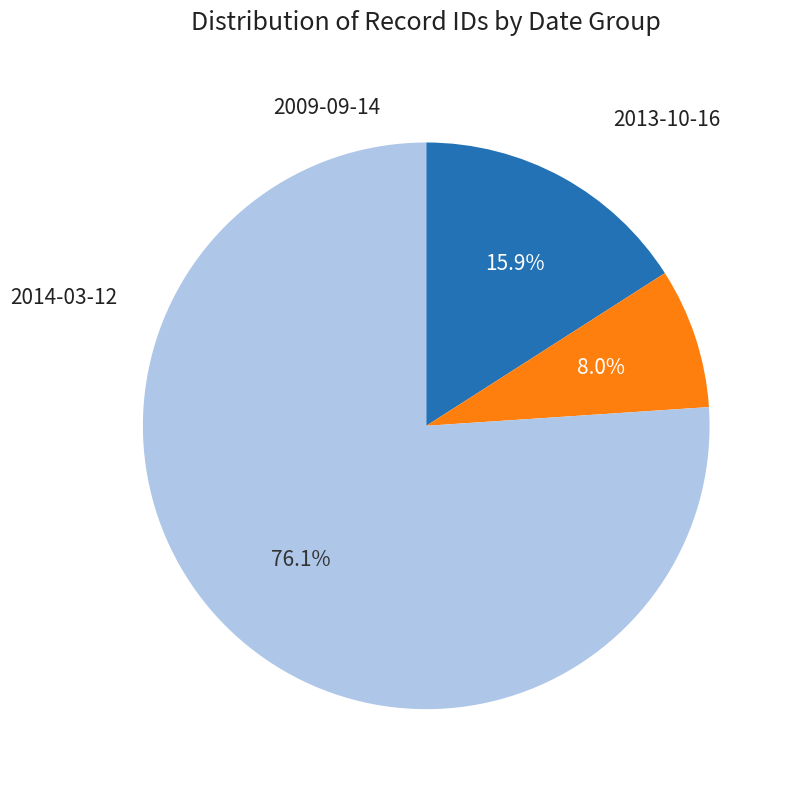

What is the smallest slice in the pie chart?

2009-09-14